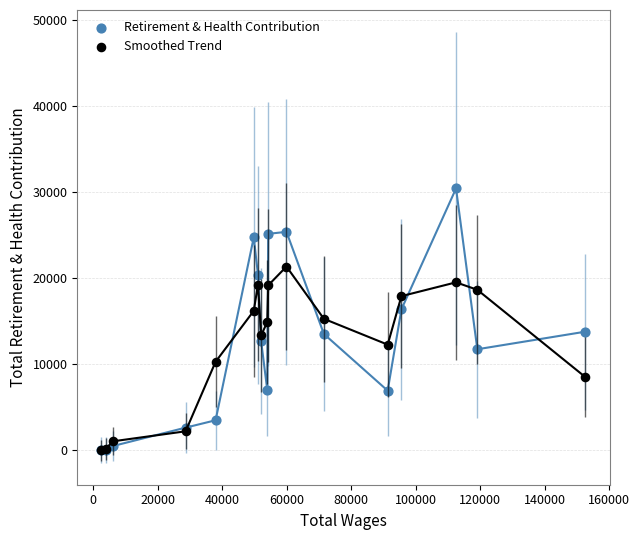

Which series has the widest spread of Y values?

Retirement & Health Contribution